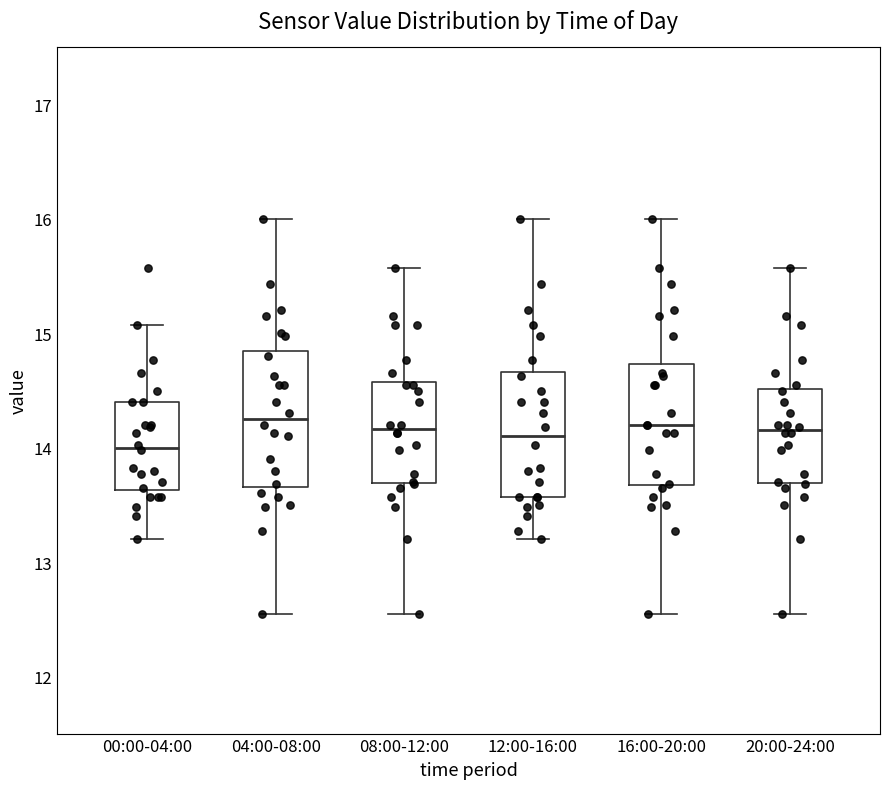

Reading left to right, read every box against the y-axis: the position of its median line, the range the box covers, and the ends of its whiskers. The values are not printed on the chart, so give them approximately, as read against the axis.

00:00-04:00: median 14.0, box 13.6 to 14.4, whiskers 13.2 to 15.1
04:00-08:00: median 14.3, box 13.7 to 14.8, whiskers 12.6 to 16.0
08:00-12:00: median 14.2, box 13.7 to 14.6, whiskers 12.6 to 15.6
12:00-16:00: median 14.1, box 13.6 to 14.7, whiskers 13.2 to 16.0
16:00-20:00: median 14.2, box 13.7 to 14.7, whiskers 12.6 to 16.0
20:00-24:00: median 14.2, box 13.7 to 14.5, whiskers 12.6 to 15.6